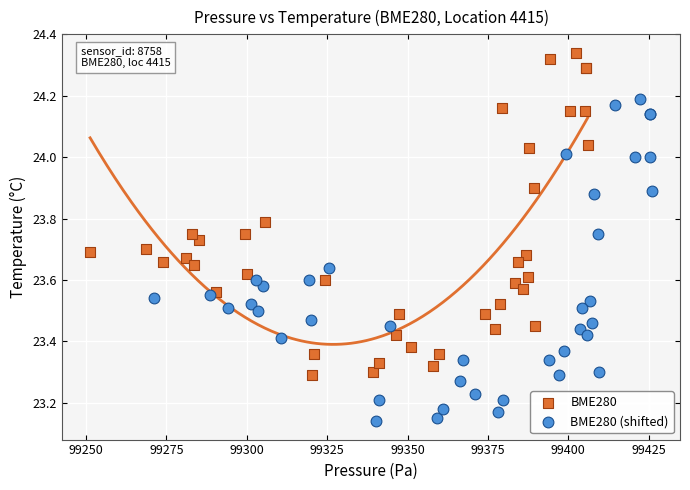

Which series contains the lowest Y value?

BME280 (shifted)